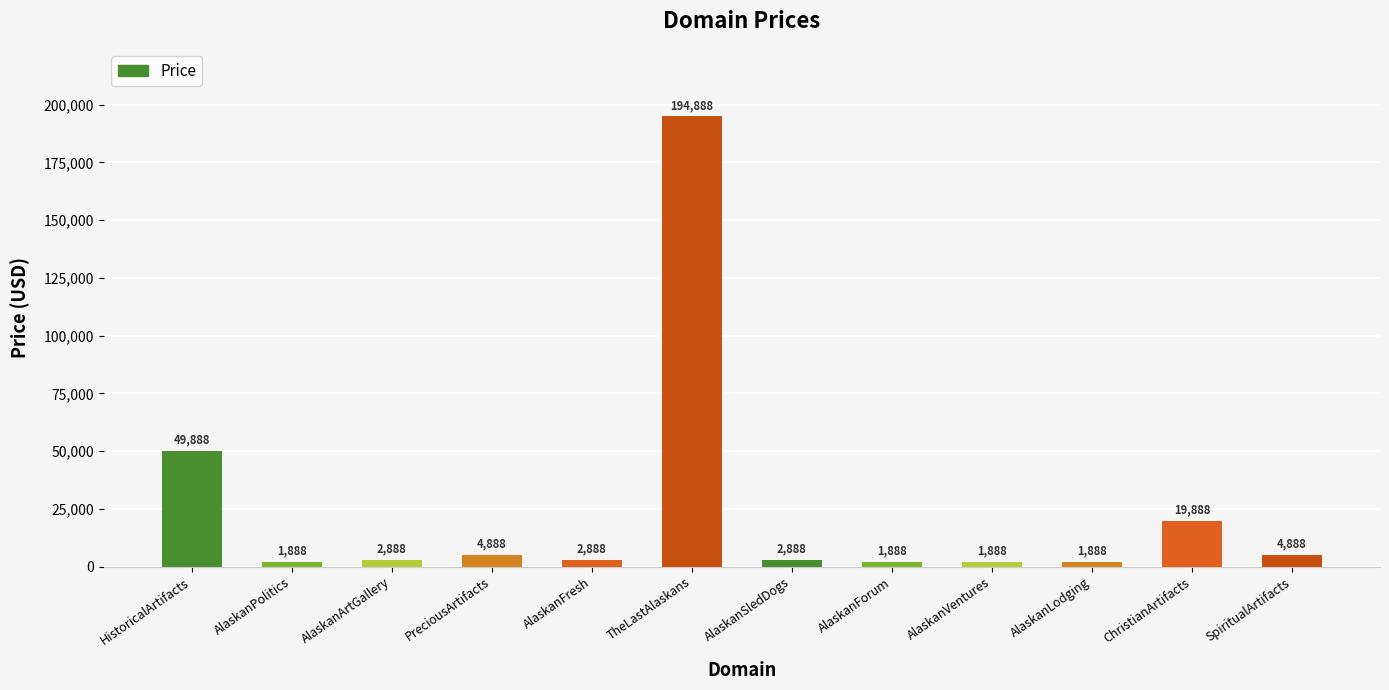

How many distinct data groups are displayed?

1